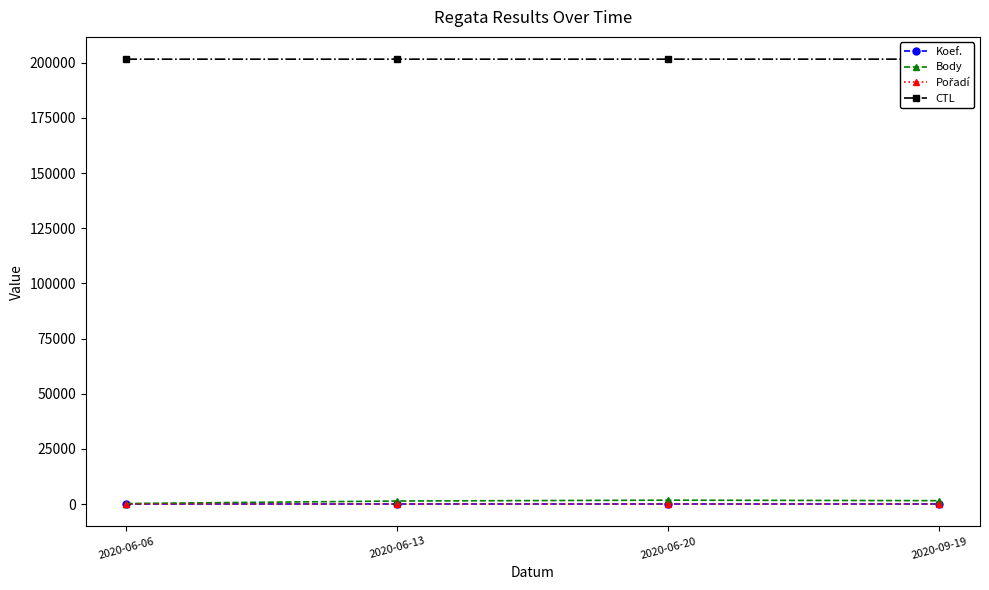

True or false: Body has more than 0 points higher than both neighbors.

True